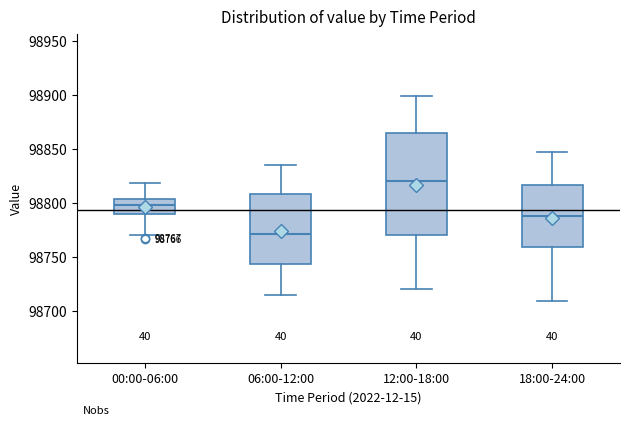

Comparing the boxes themselves (not the whiskers), which one is the tallest?

12:00-18:00